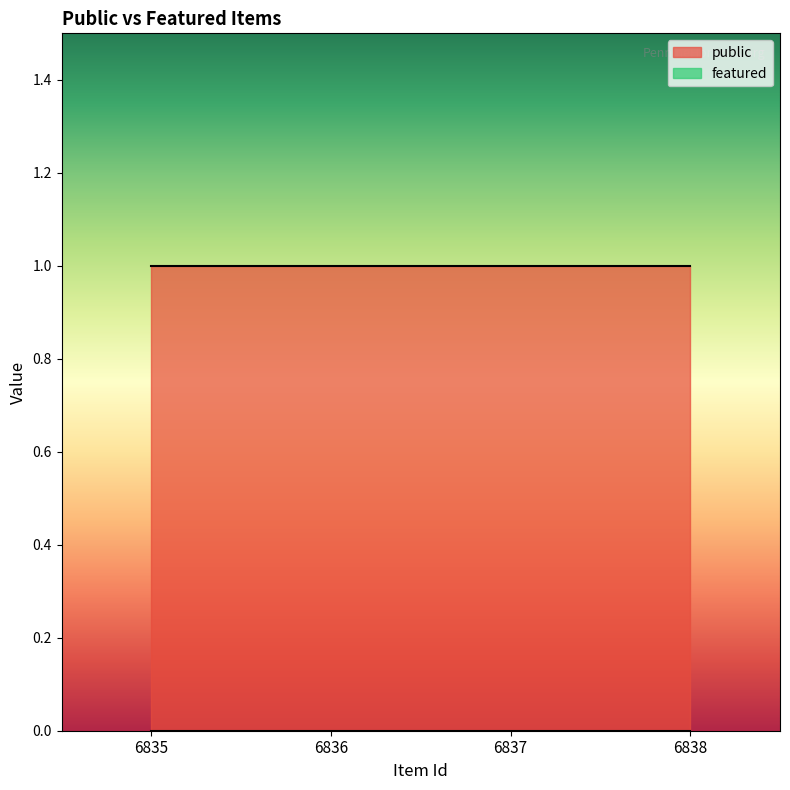

Read the public value at 6837.

1